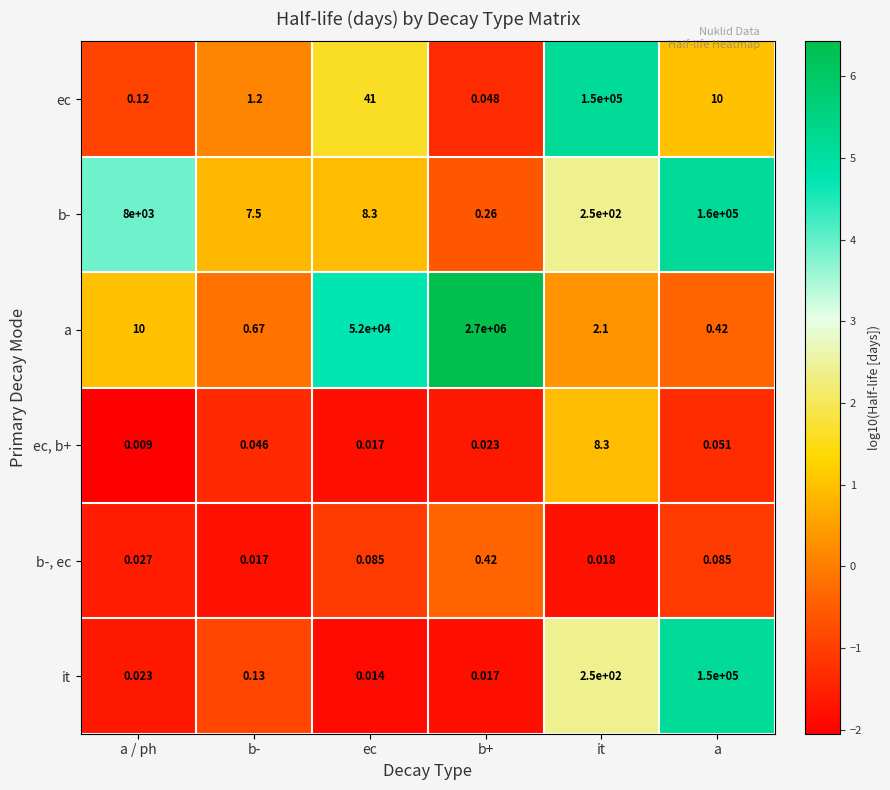

Between b+ and it, which series saw the biggest shift?

a